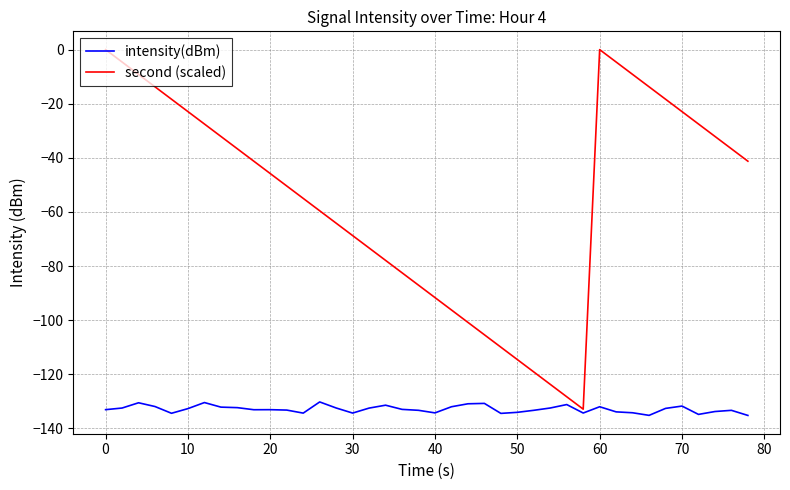

What is the minimum value shown in the chart?

-135.2